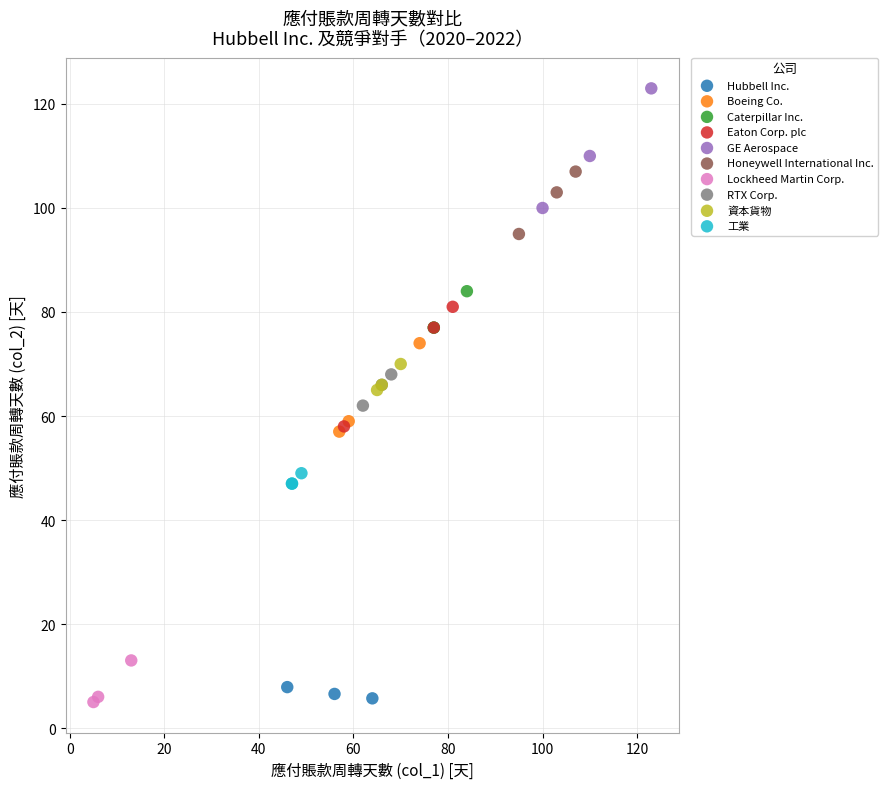

Which series contains the highest Y value?

GE Aerospace